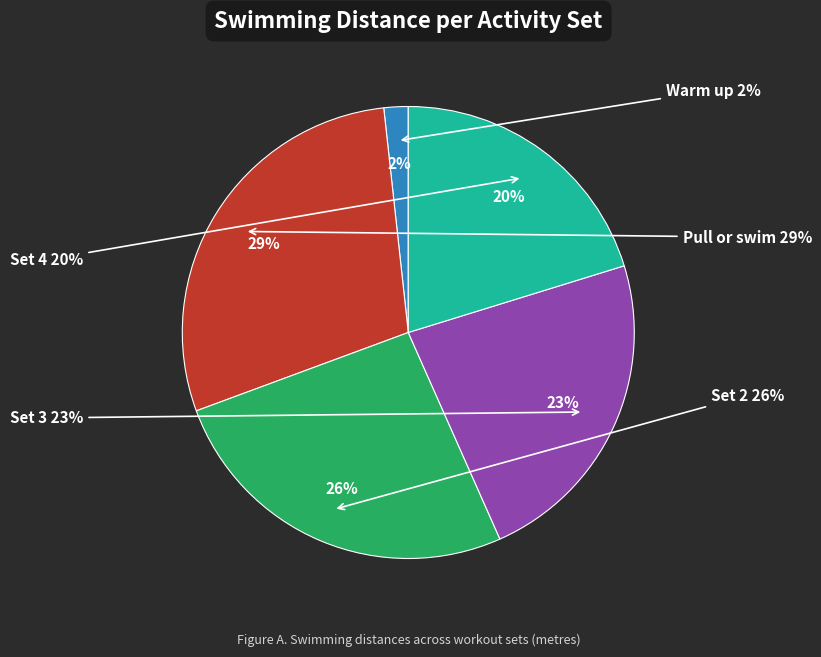

To the nearest percent, what portion does Set 3 represent?

23%